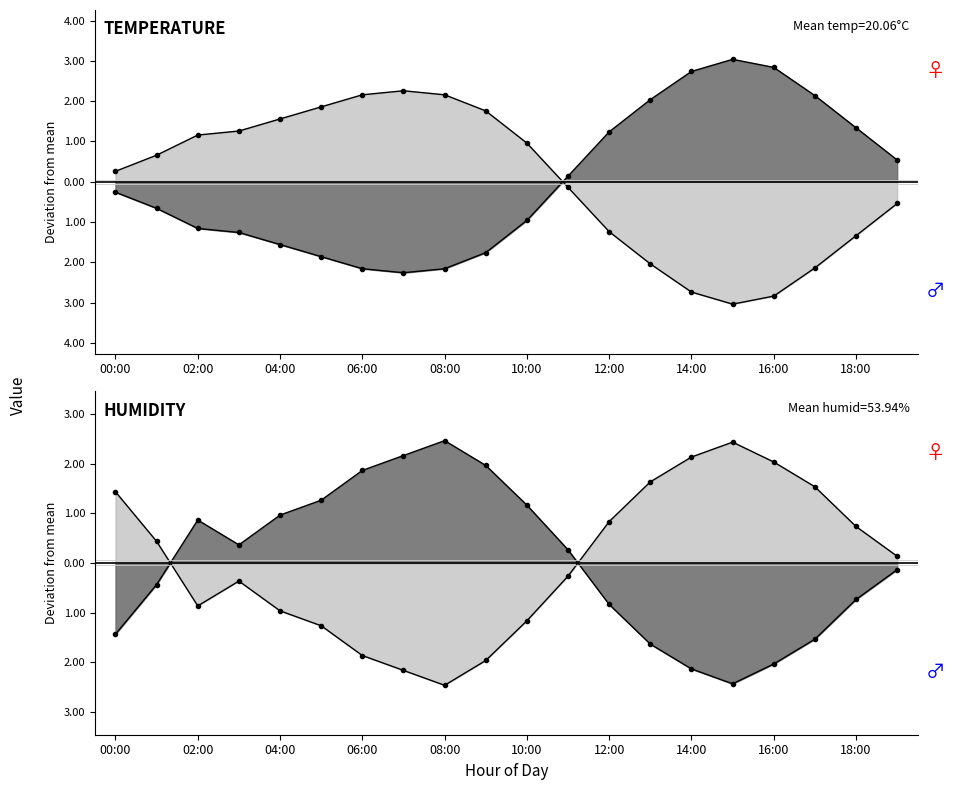

How many values in humidity are above zero?

10